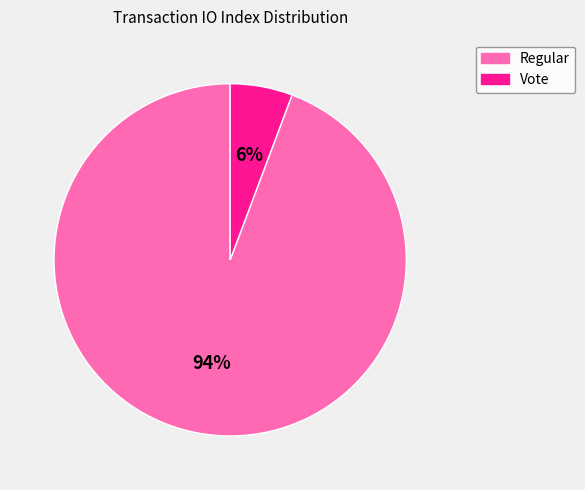

How many segments does this pie chart have?

2